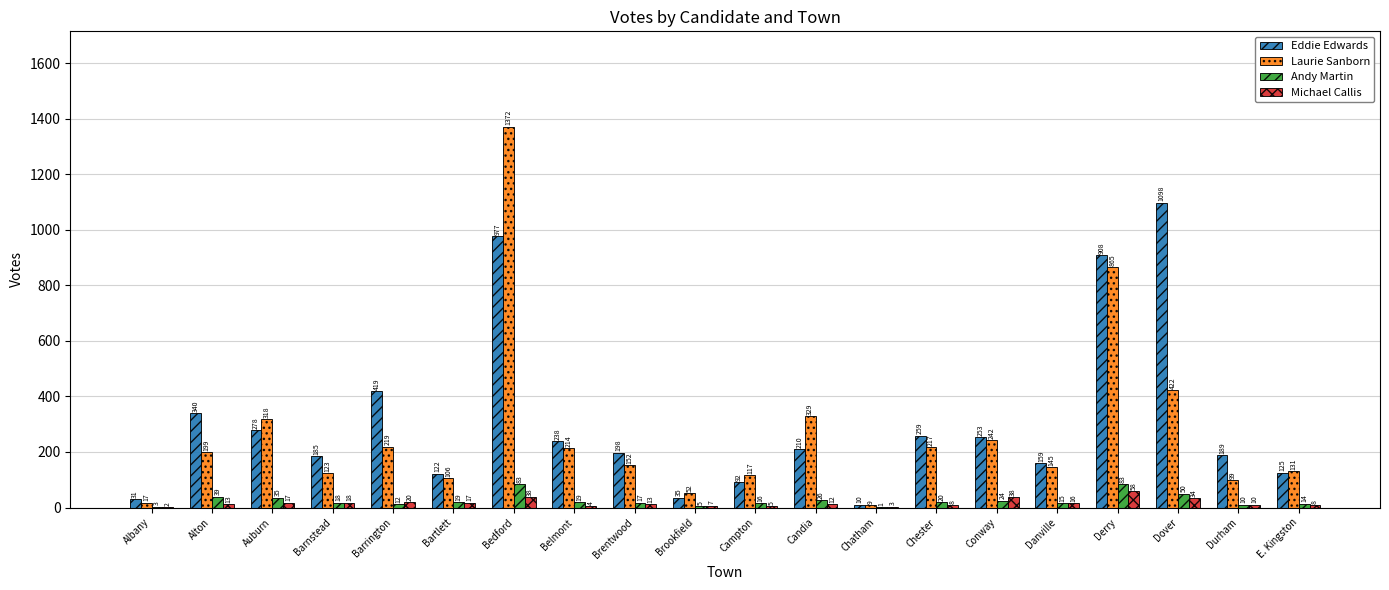

At which category does the chart reach its peak across all series?

Bedford